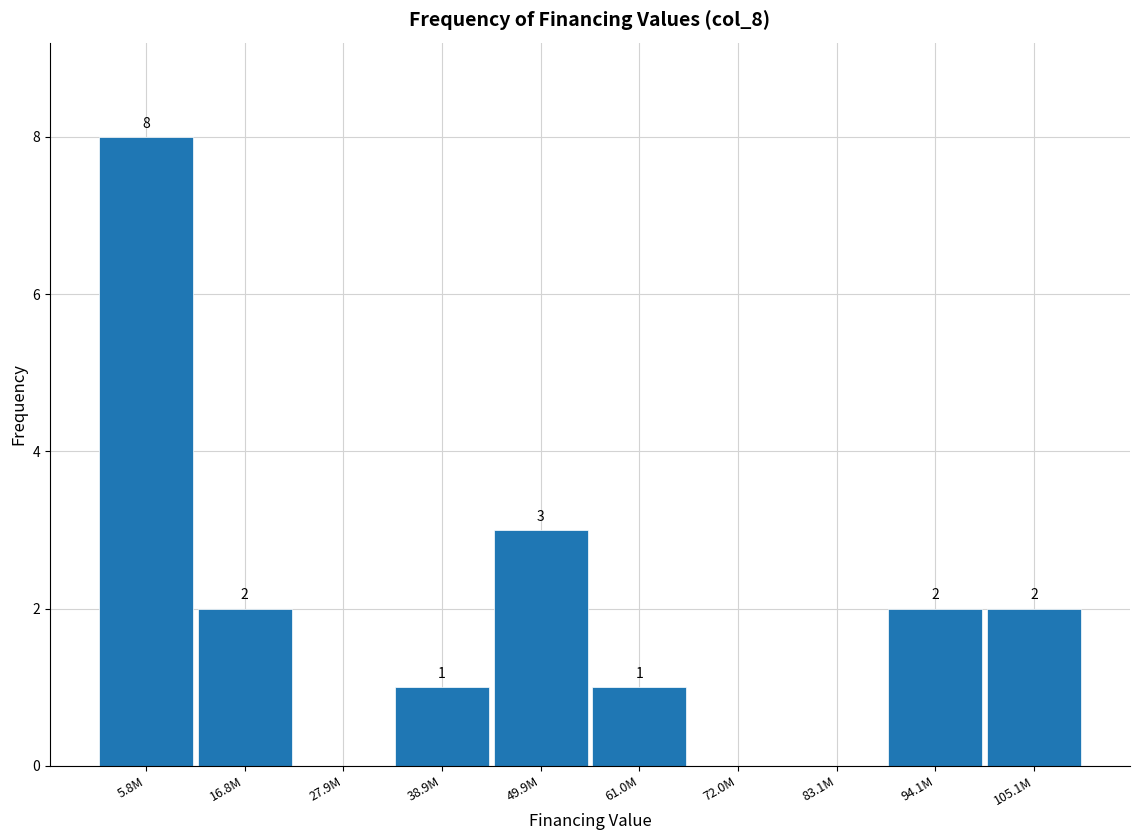

Reading left to right, what are all the values shown in this chart?

5.8M=8	16.8M=2	27.9M=0	38.9M=1	49.9M=3	61.0M=1	72.0M=0	83.1M=0	94.1M=2	105.1M=2